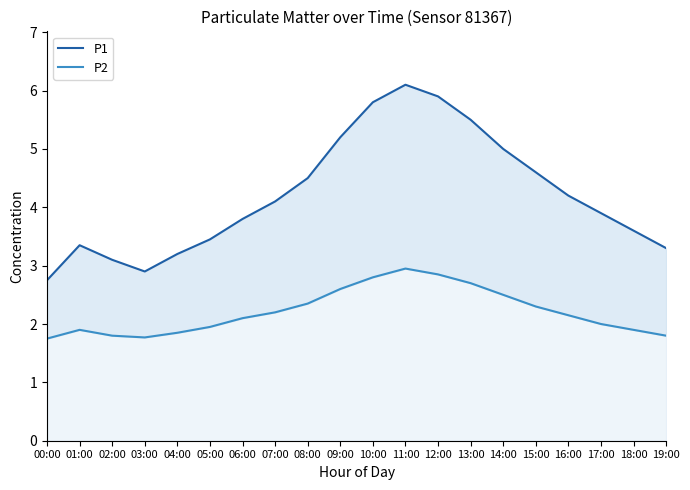

What position from the left is 02:00?

3